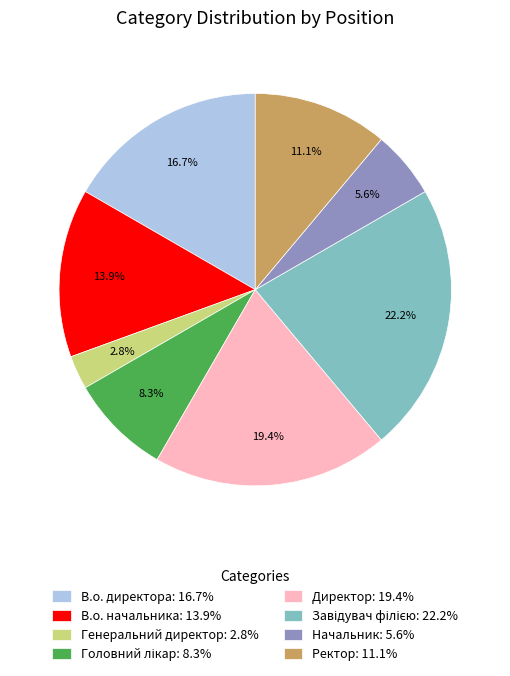

Combined, do Ректор and В.о. директора account for over 50%?

No